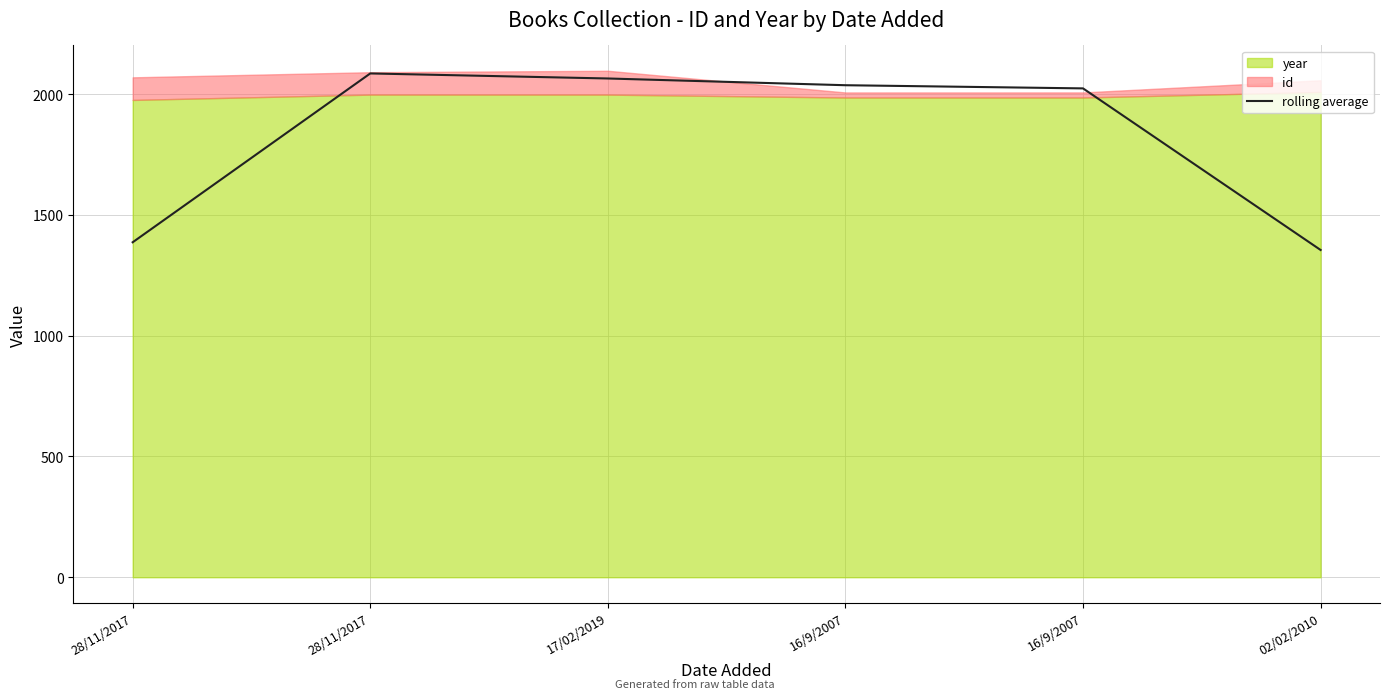

How many points are higher than both their immediate neighbors (excluding endpoints)?

1